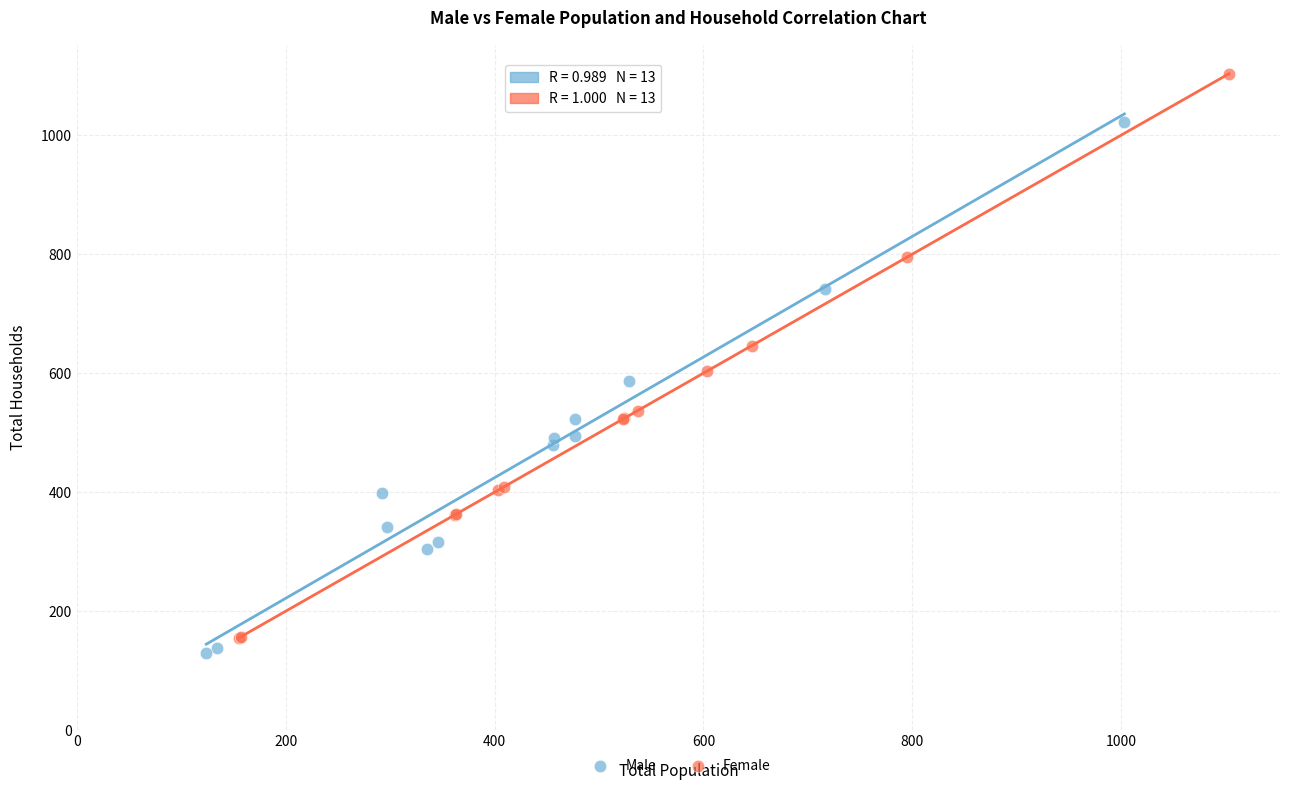

Which series contains the lowest Y value?

Male